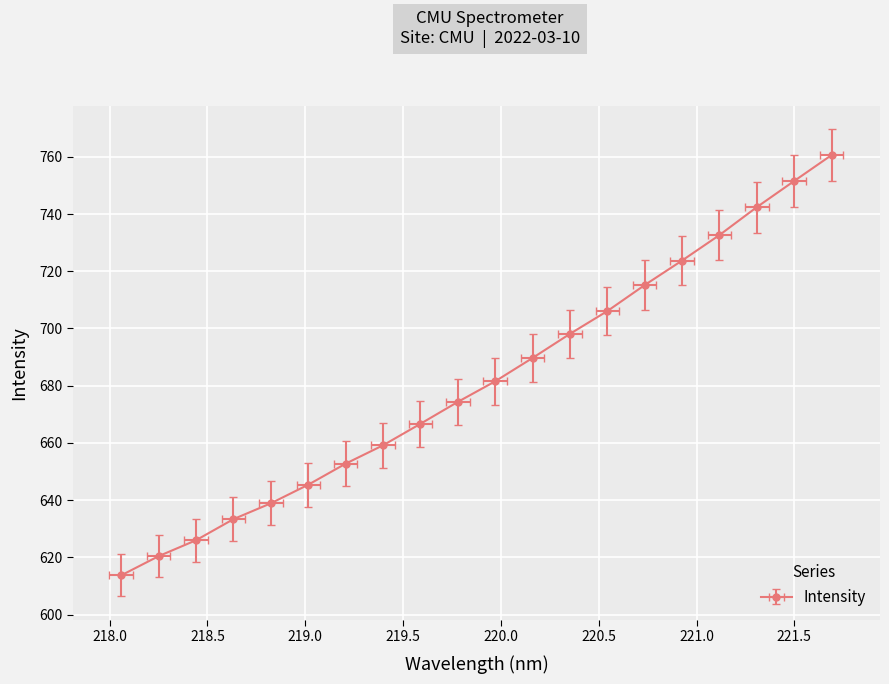

List the labels in order of value, largest first.

221.6902, 221.4993, 221.3083, 221.1174, 220.9264, 220.7354, 220.5444, 220.3533, 220.1623, 219.9712, 219.7801, 219.589, 219.3979, 219.2067, 219.0156, 218.8244, 218.6332, 218.442, 218.2508, 218.0596